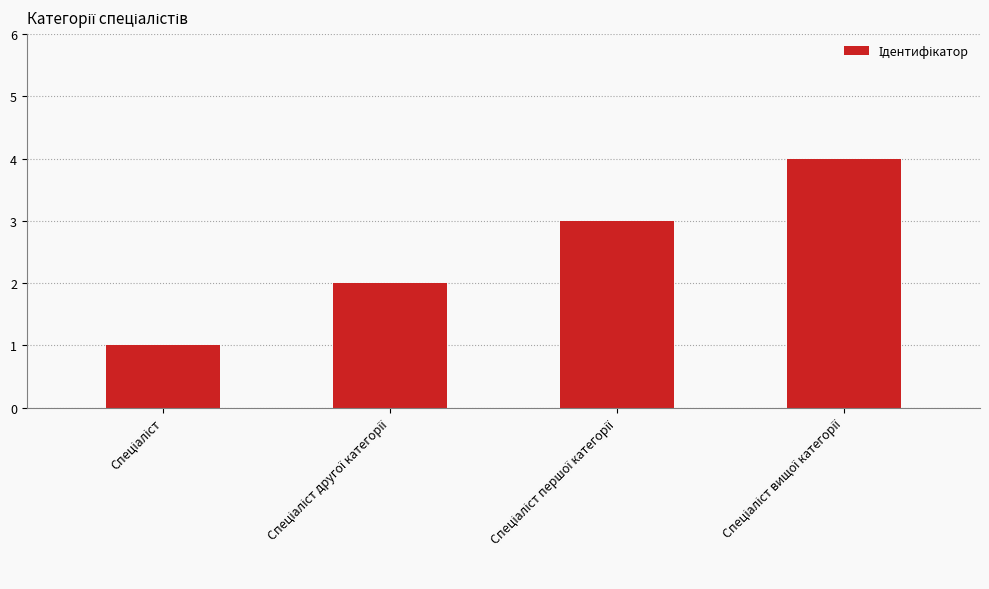

What is the sum of all values?

10